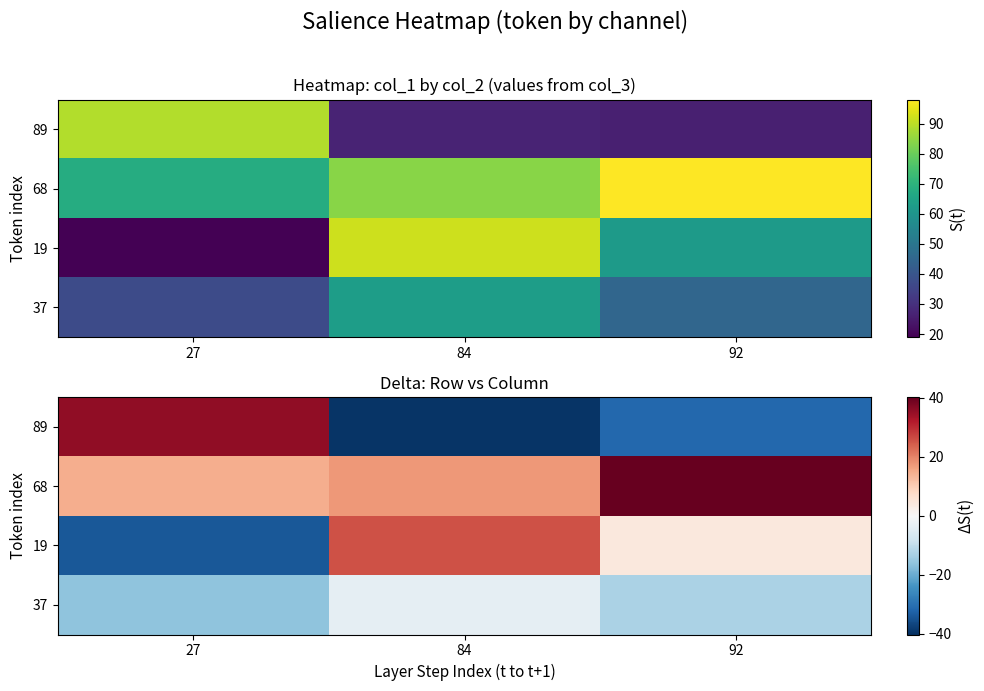

What is the difference between the highest and lowest values at 27?

70.0